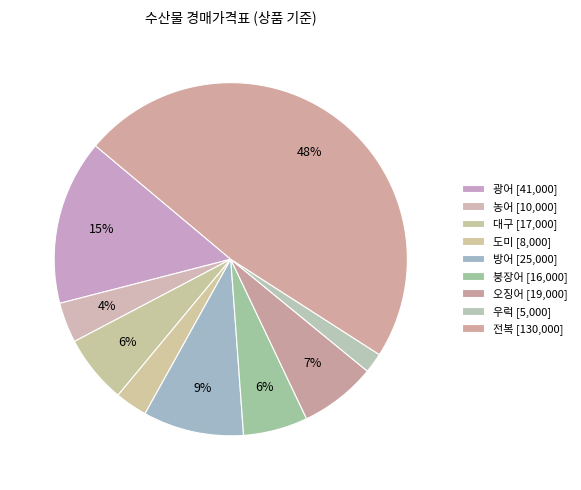

Which category has the biggest portion of the pie?

전복